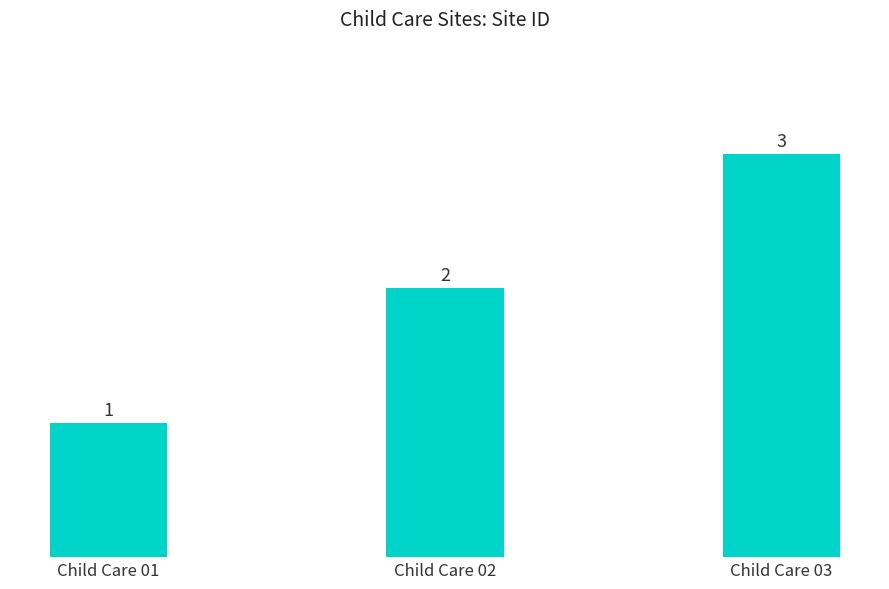

The chart shows a value of 1 at Child Care 02. True or false?

False